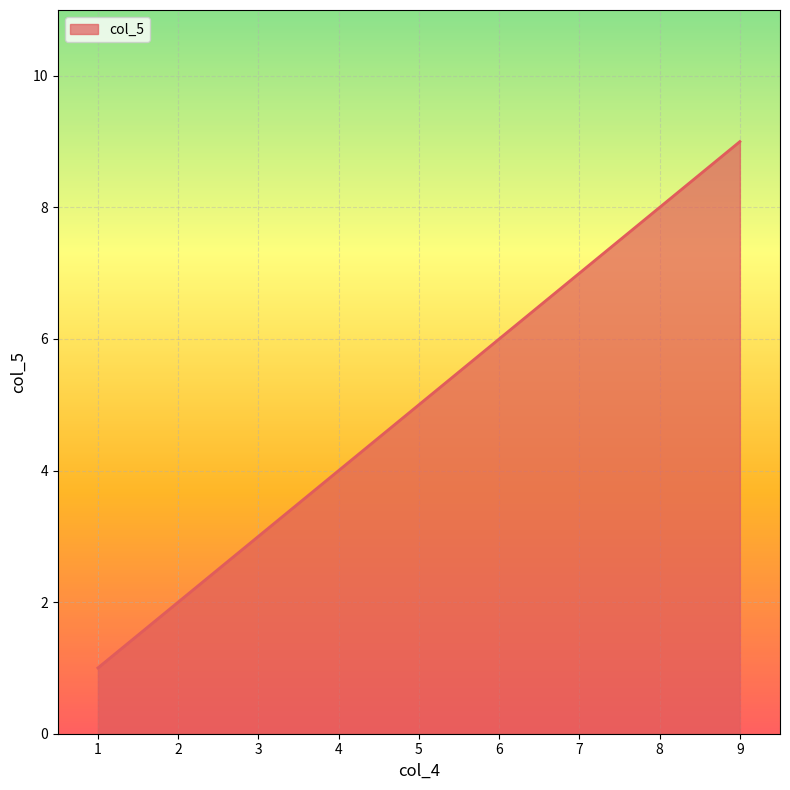

Rank the categories by value from lowest to highest.

1, 2, 3, 4, 5, 6, 7, 8, 9